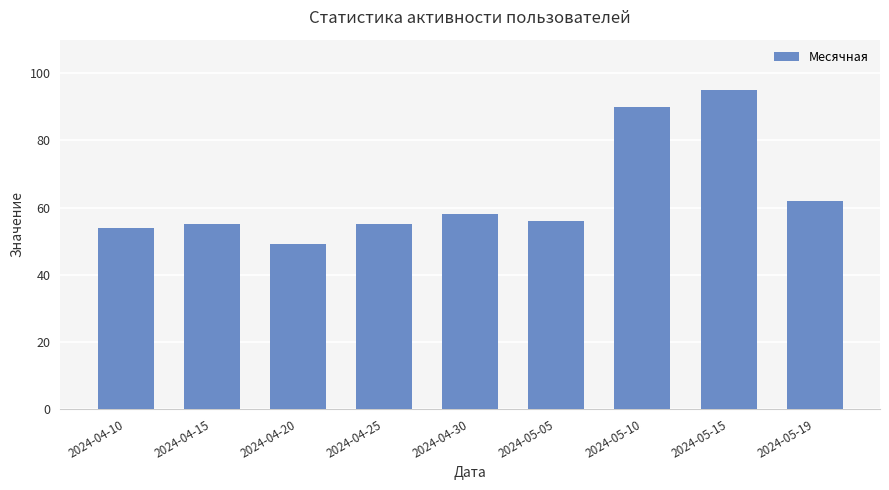

What is the difference between the maximum and minimum values?

46